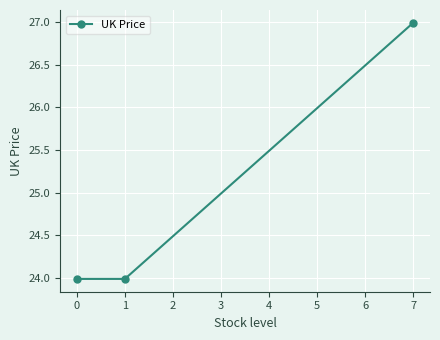

What is the ratio of the value at 1 to the value at 7?

0.9